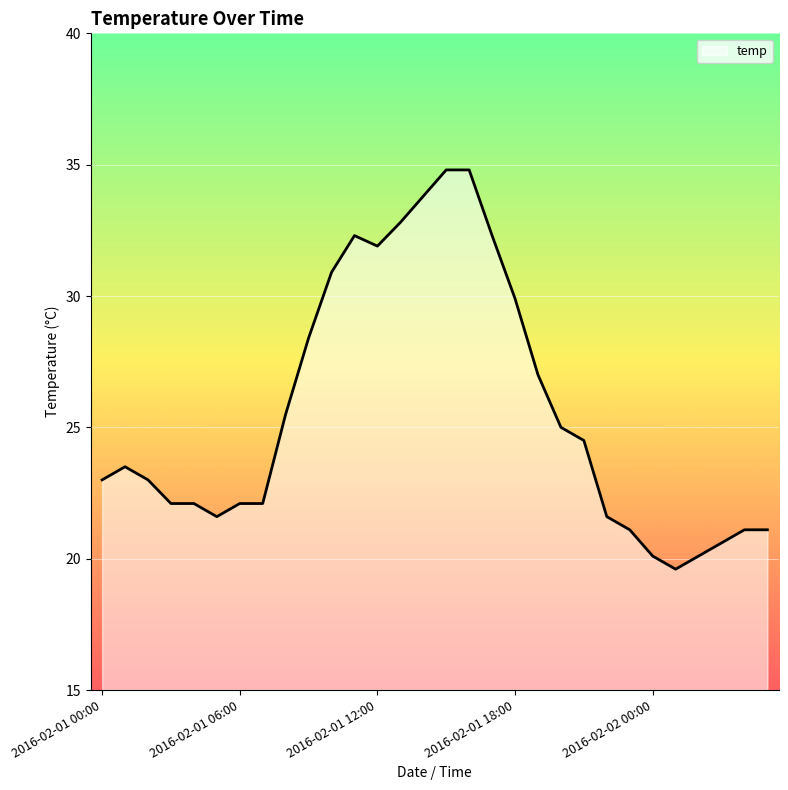

What is the minimum value shown in the chart?

19.6